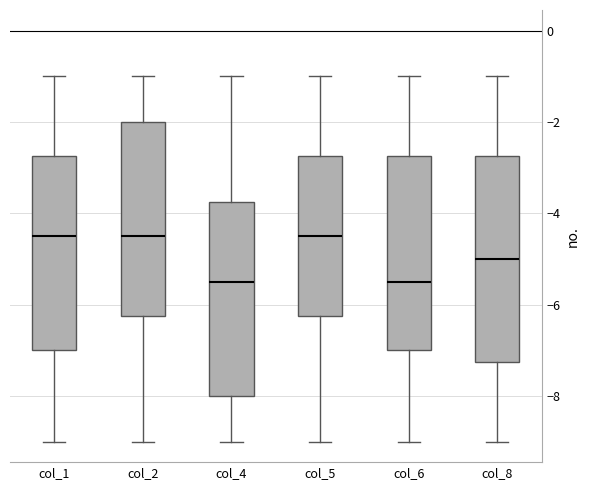

Where does the upper whisker of the box for col_8 end on the y-axis? The values are not printed on the chart, so give them approximately, as read against the axis.

-1.0